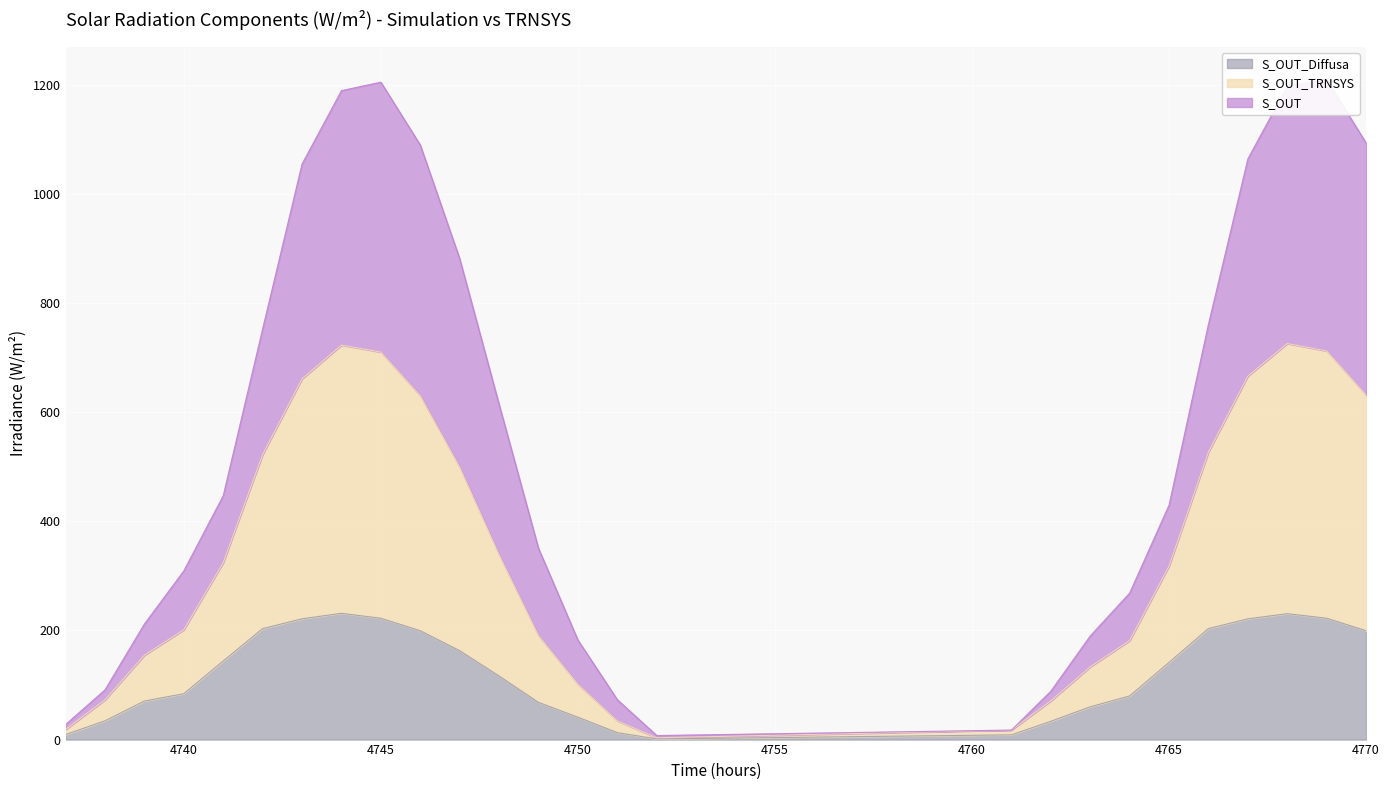

True or false: S_OUT has more than 2 interior local peaks.

False